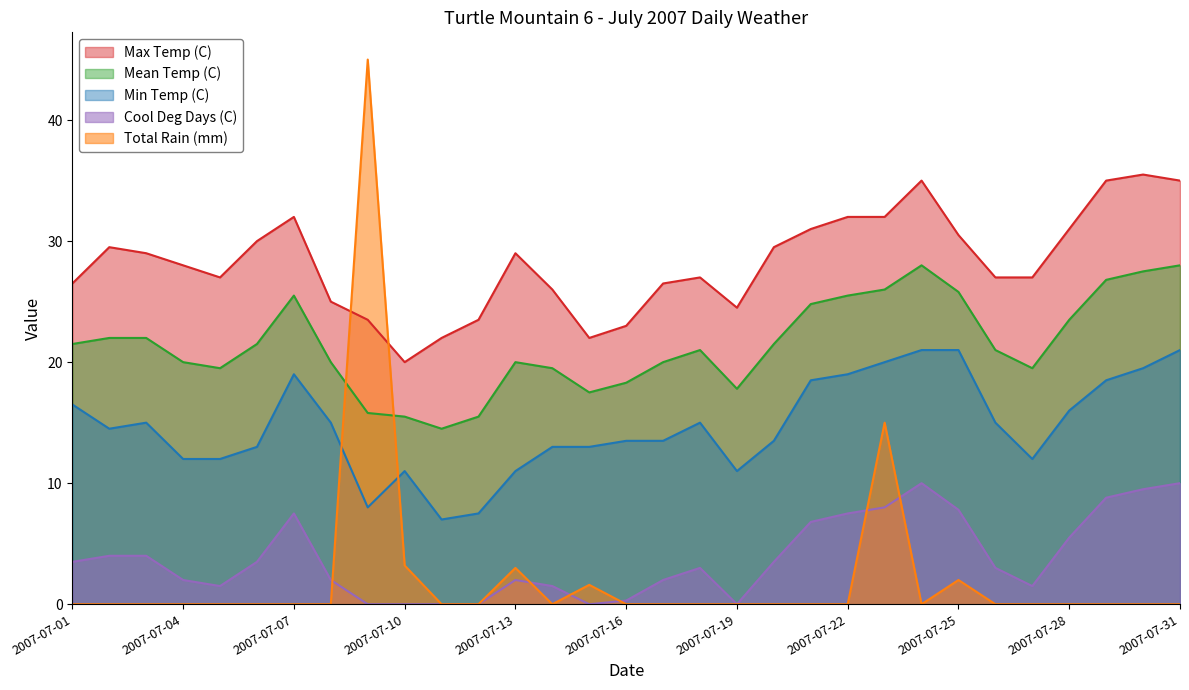

True or false: Total Rain (mm) has a value of 0.0 at 2007-07-18.

True